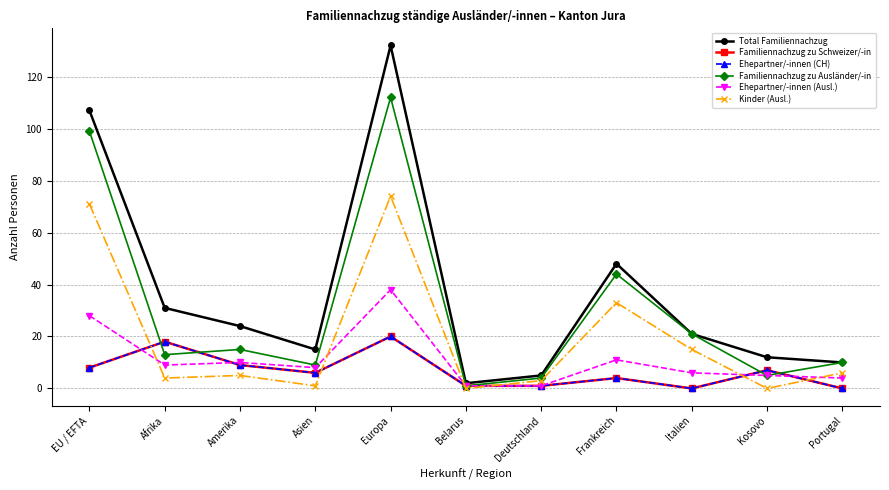

What is the difference between the Familiennachzug zu Schweizer/-in values at Europa and Deutschland?

19